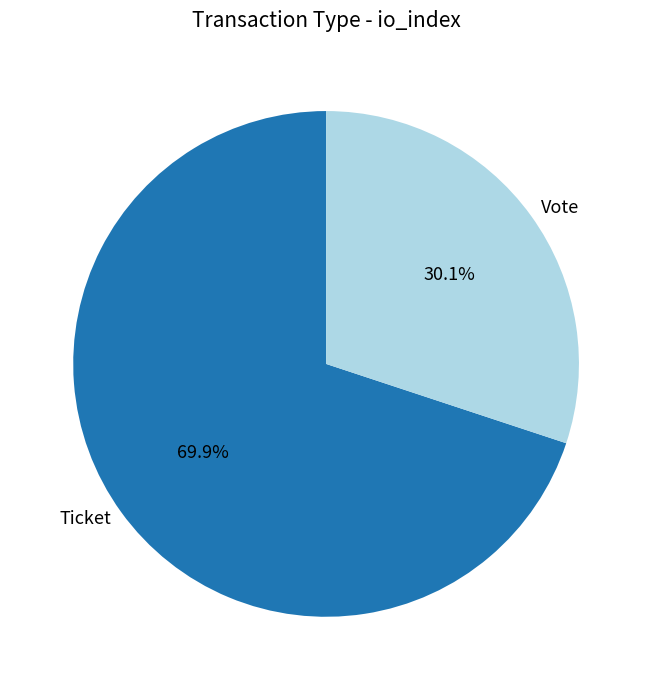

Count the number of slices in the pie.

2